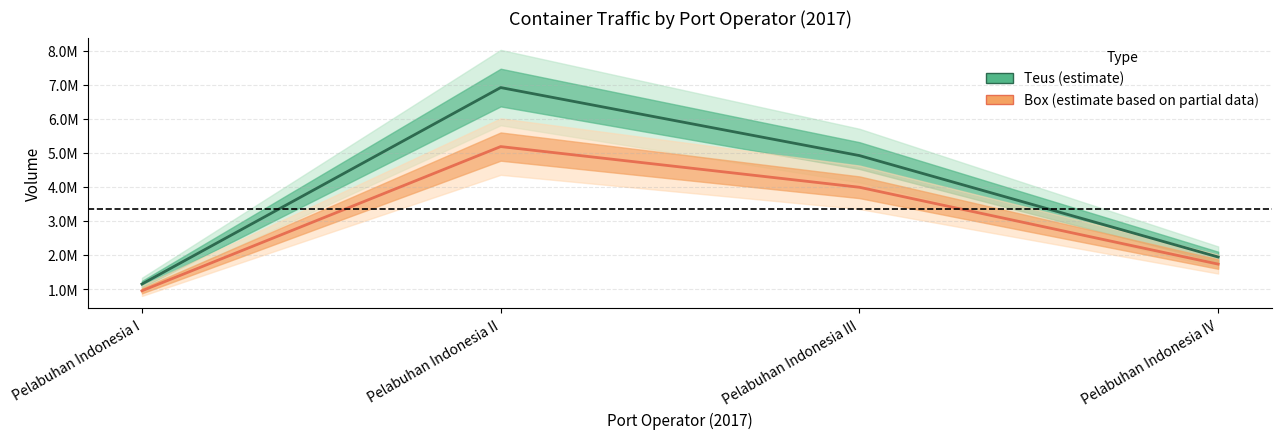

Reading left to right, what are all the values shown in this chart?

Teus: Pelabuhan Indonesia I=1146944	Pelabuhan Indonesia II=6917124	Pelabuhan Indonesia III=4919719	Pelabuhan Indonesia IV=1940968
Box: Pelabuhan Indonesia I=949176	Pelabuhan Indonesia II=5184037	Pelabuhan Indonesia III=3989126	Pelabuhan Indonesia IV=1732078